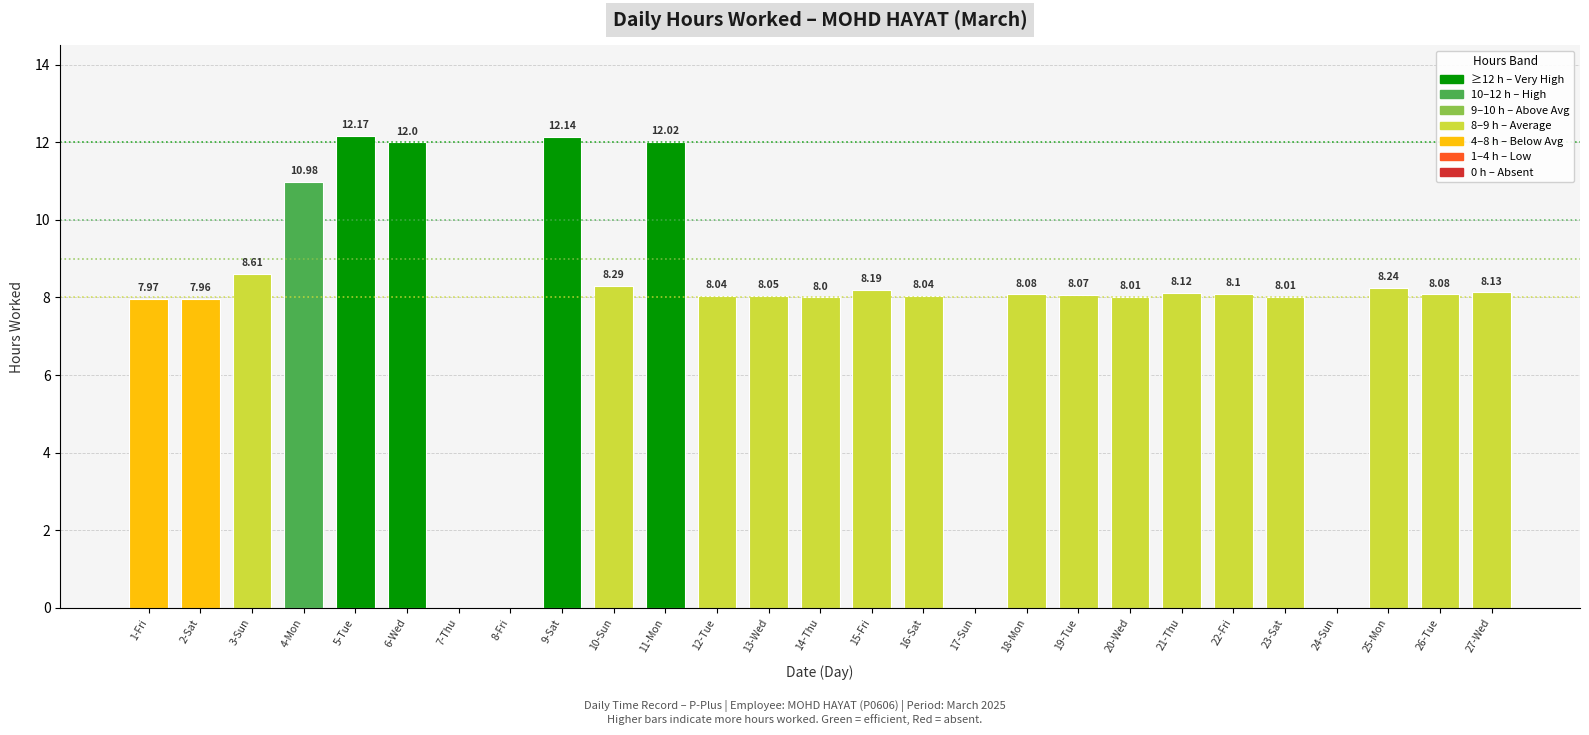

What is the sum of the values at 2-Sat and 11-Mon?

20.0